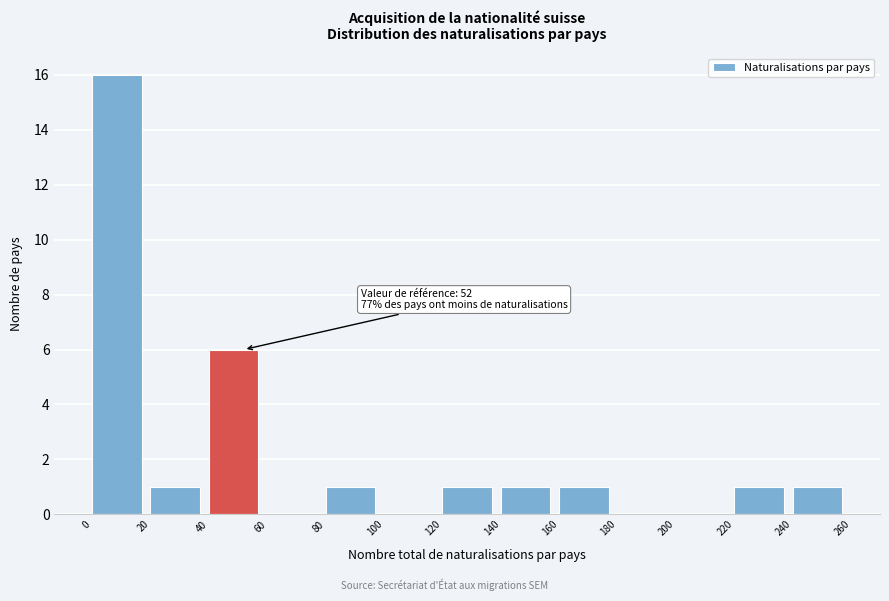

Over which range of the x-axis is the bar tallest?

0 to 20